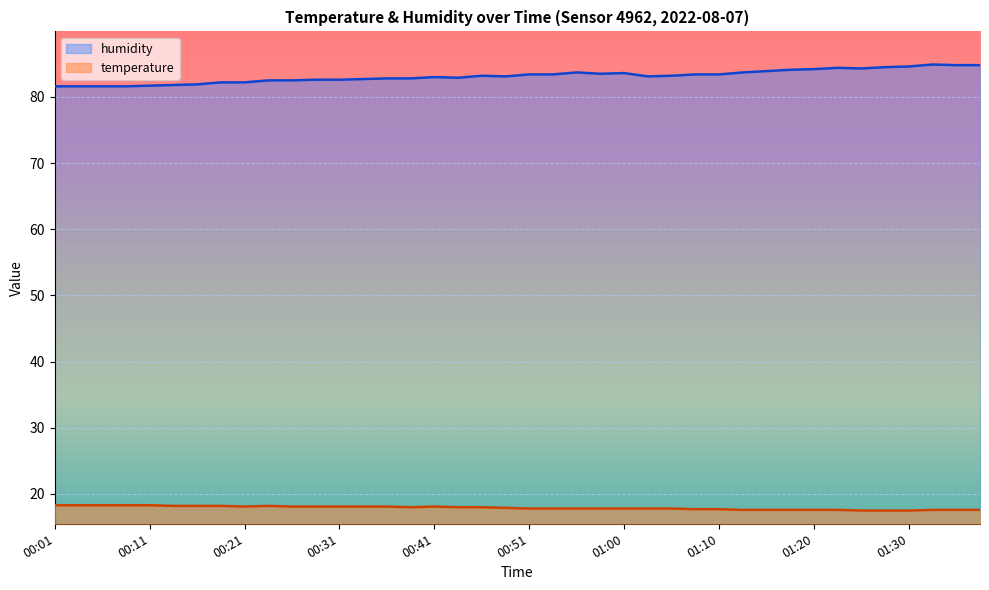

Is the value of humidity at 01:37 greater than the value of temperature at 00:06?

Yes